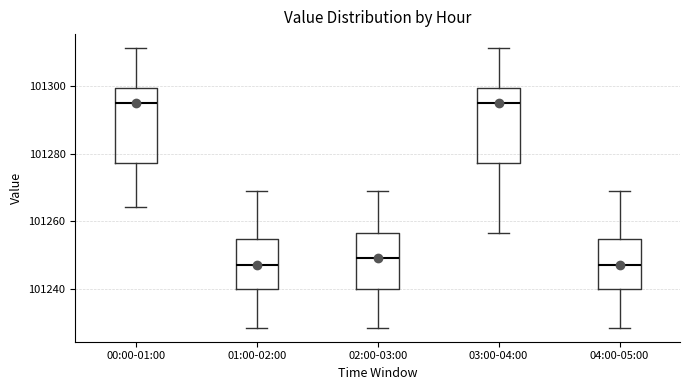

Where does the upper whisker of the box for 00:00-01:00 end on the y-axis? The values are not printed on the chart, so give them approximately, as read against the axis.

101312